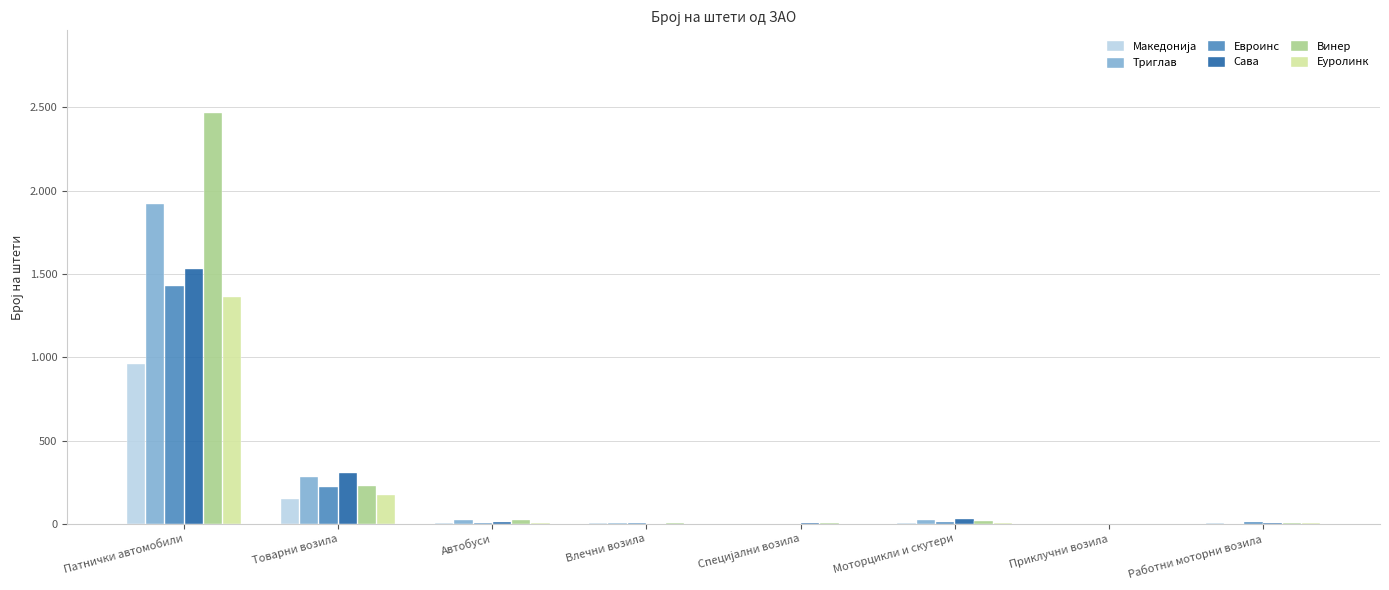

Which series has the widest spread of values?

Винер